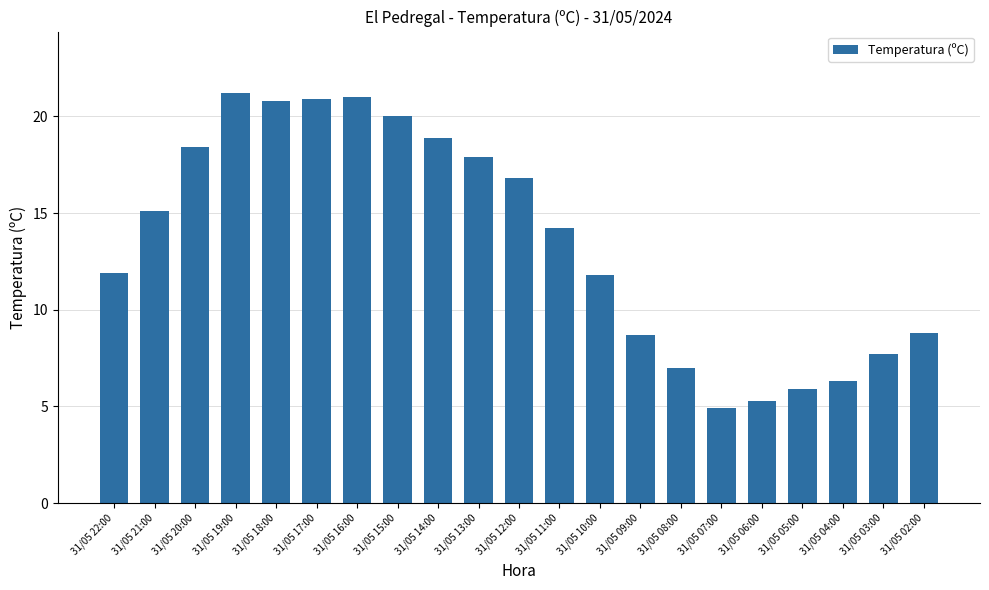

What is the minimum value shown in the chart?

4.9